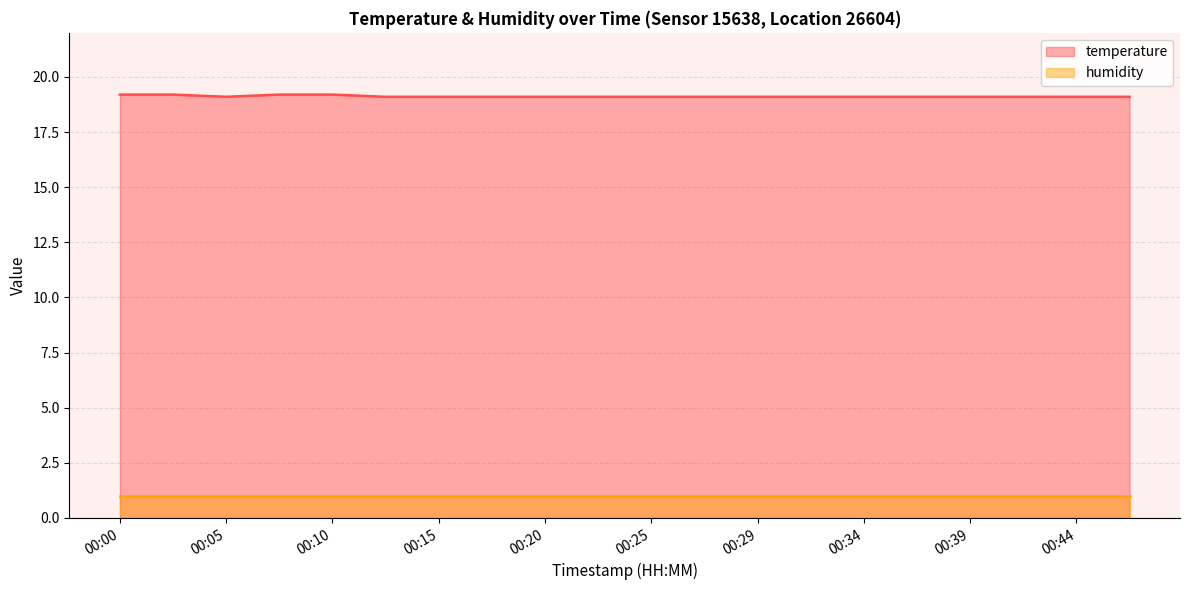

What is the difference between the highest and lowest values at 00:05?

18.1